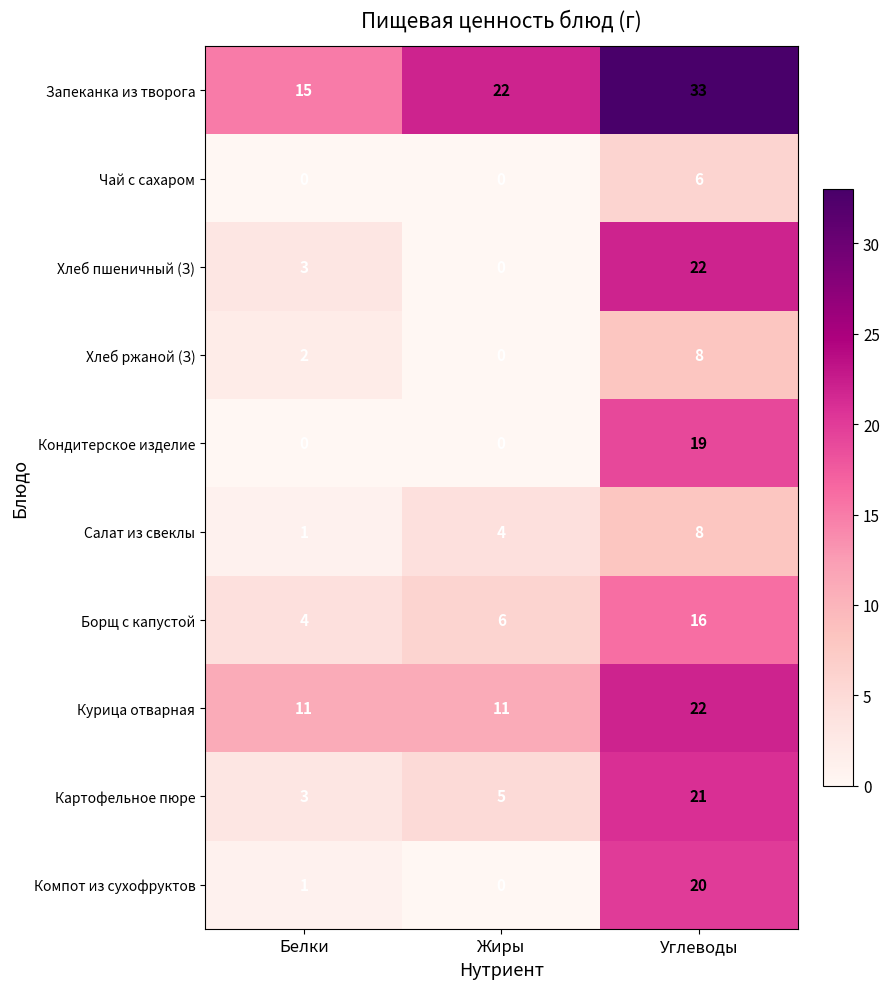

What is the average value of the Картофельное пюре series?

10